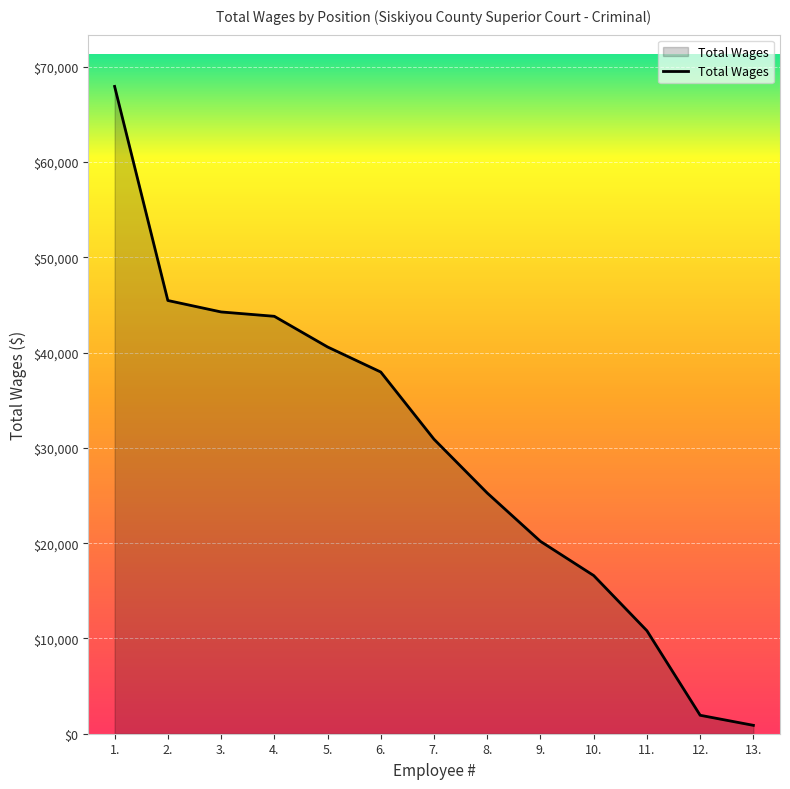

Where does the data first go above 30912?

1.